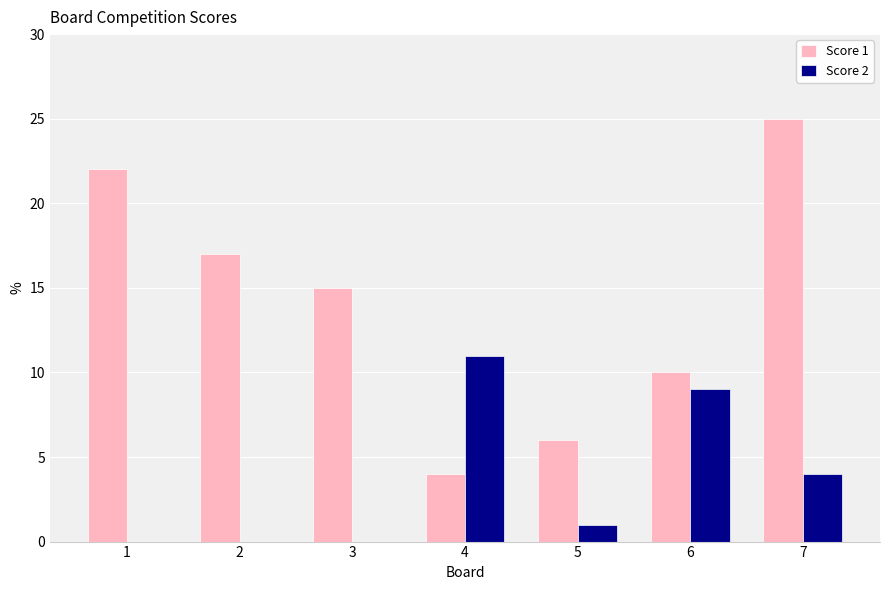

What is the sum of all Score 2 values?

25